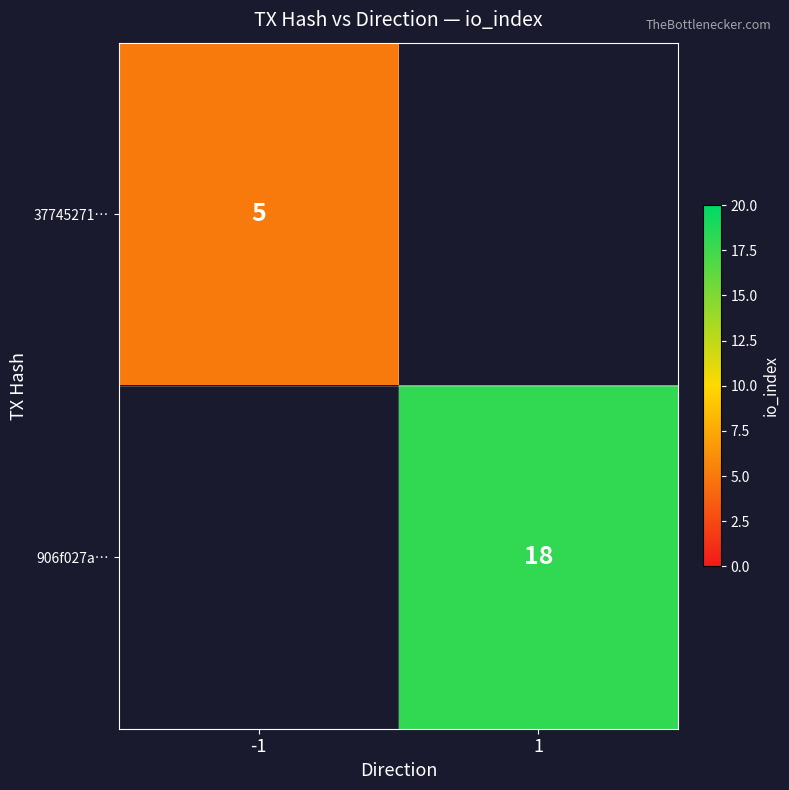

The value of 37745271… at -1 is 5. True or false?

True